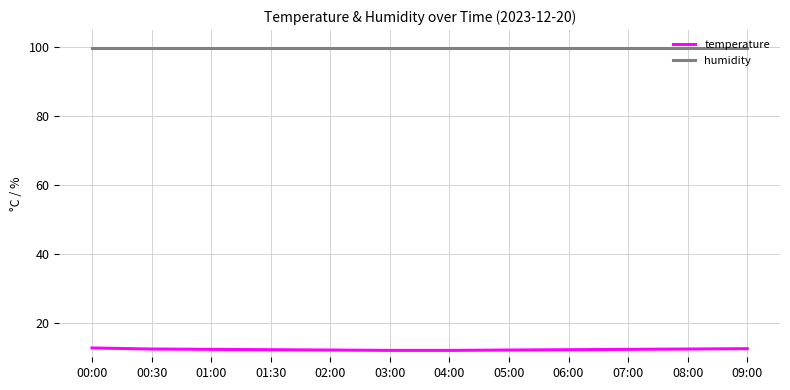

Count the number of data series in this chart.

2